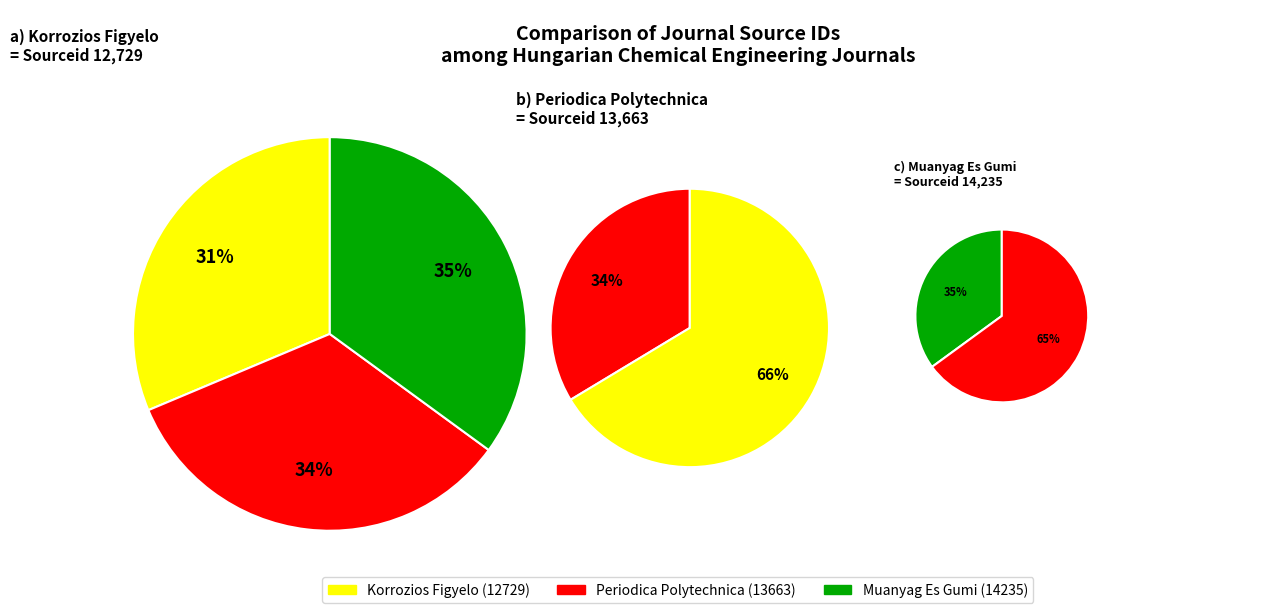

Does Muanyag Es Gumi represent more than half of the total?

No